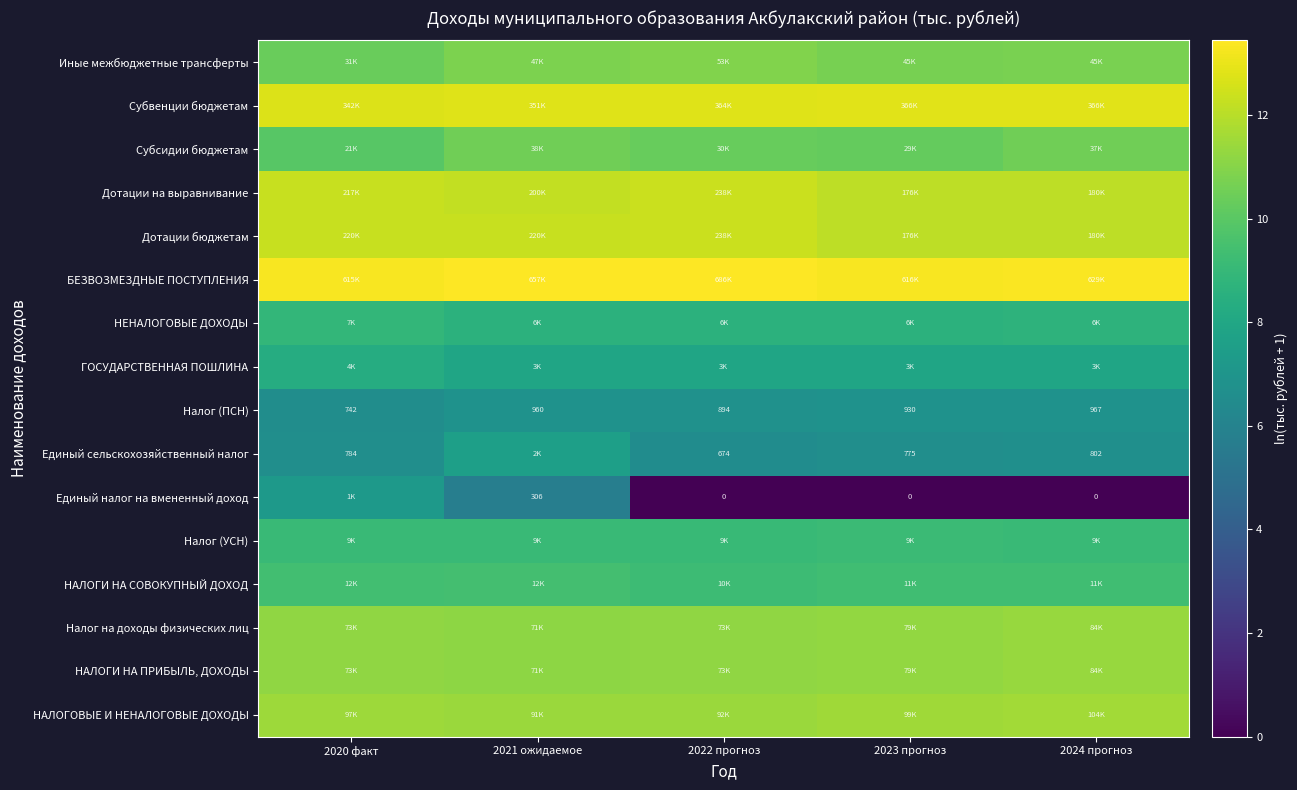

Is it true that Субвенции бюджетам equals 12.8 at 2024 прогноз?

True